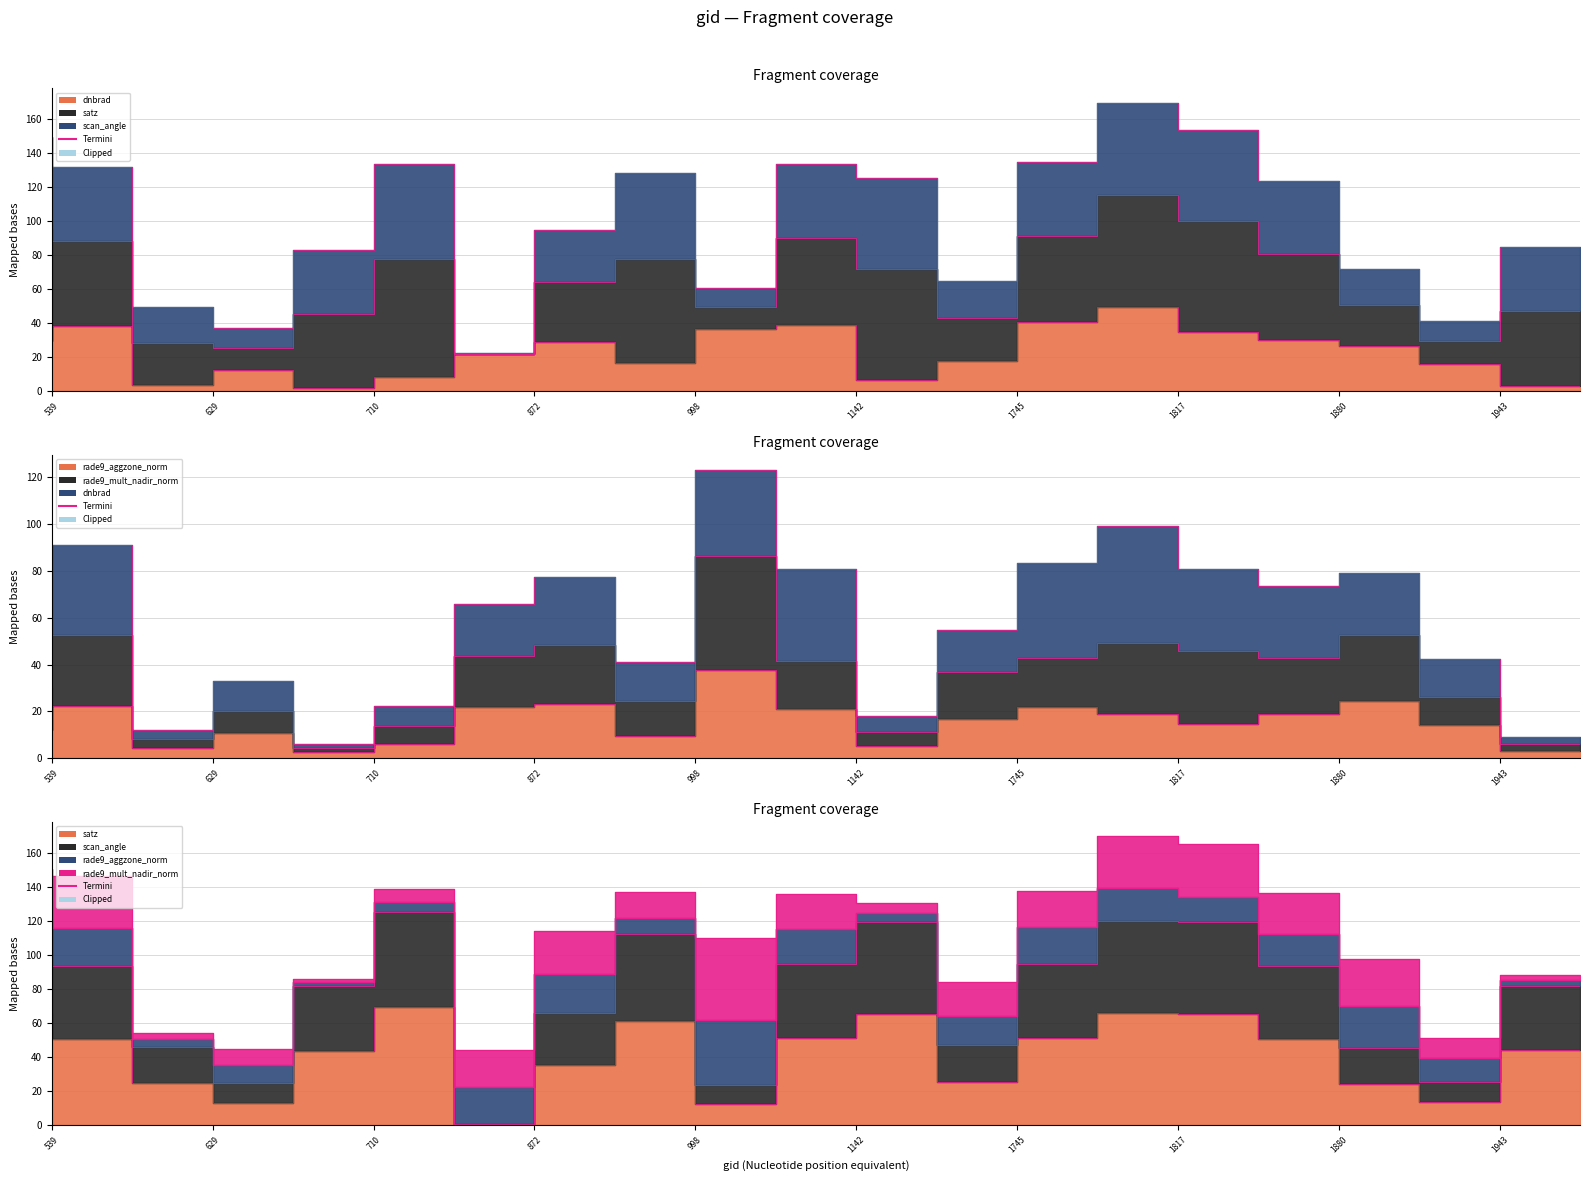

What is the difference between the maximum and minimum values in the rade9_mult_nadir_norm_termini series?

125.2